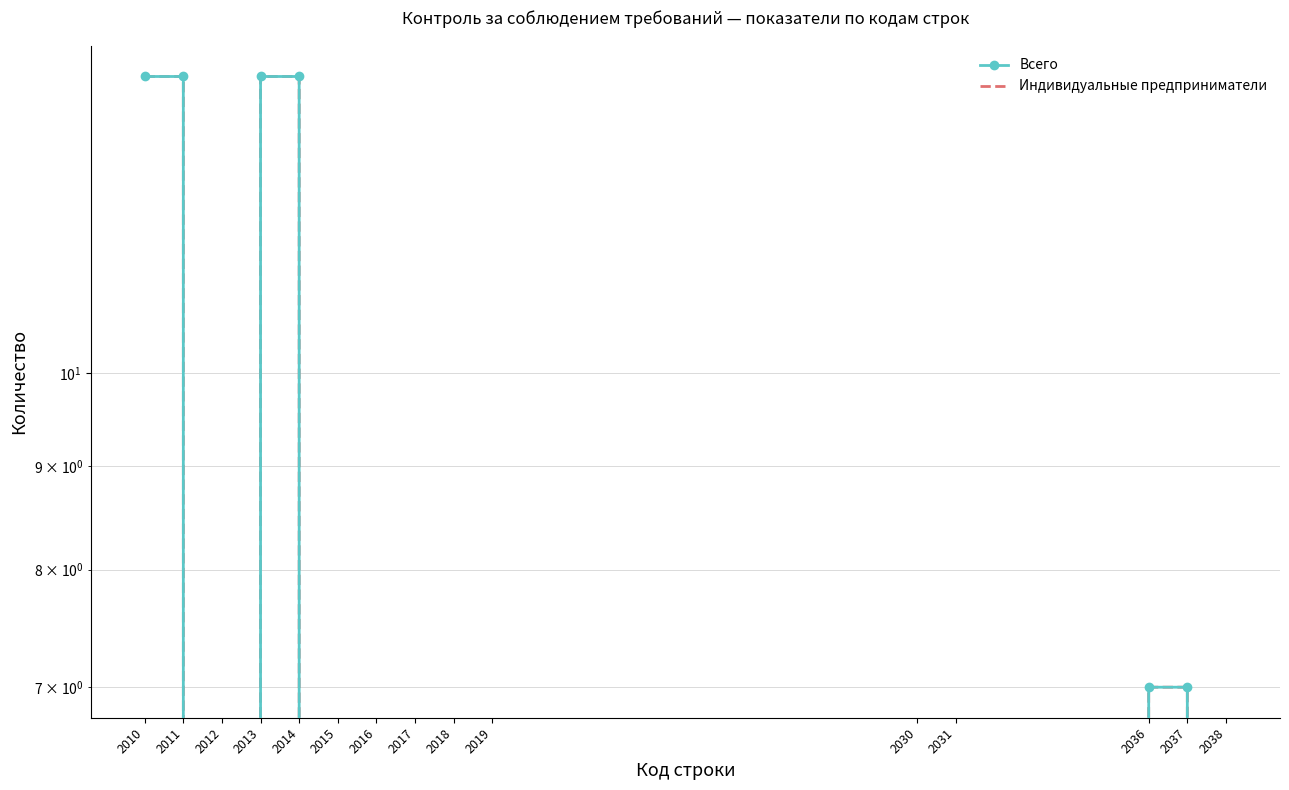

Is it true that Индивидуальные предприниматели equals 0 at 2016?

True